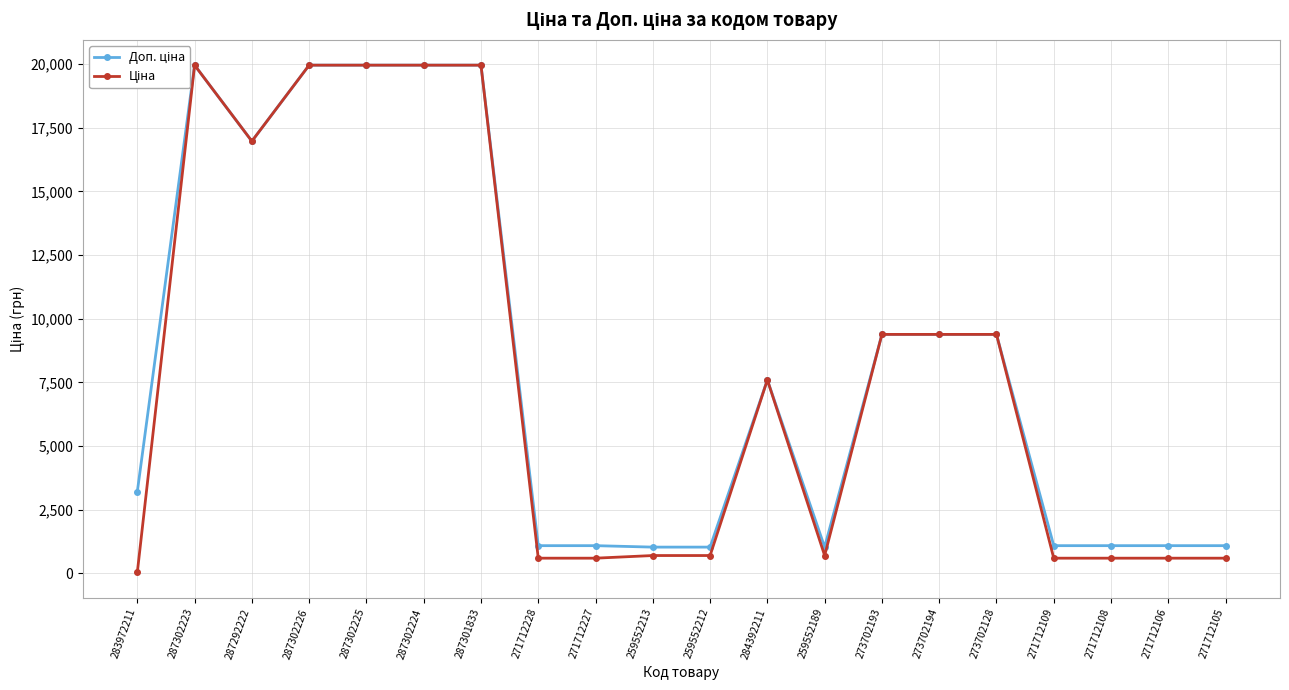

How many categories are shown in the chart?

20